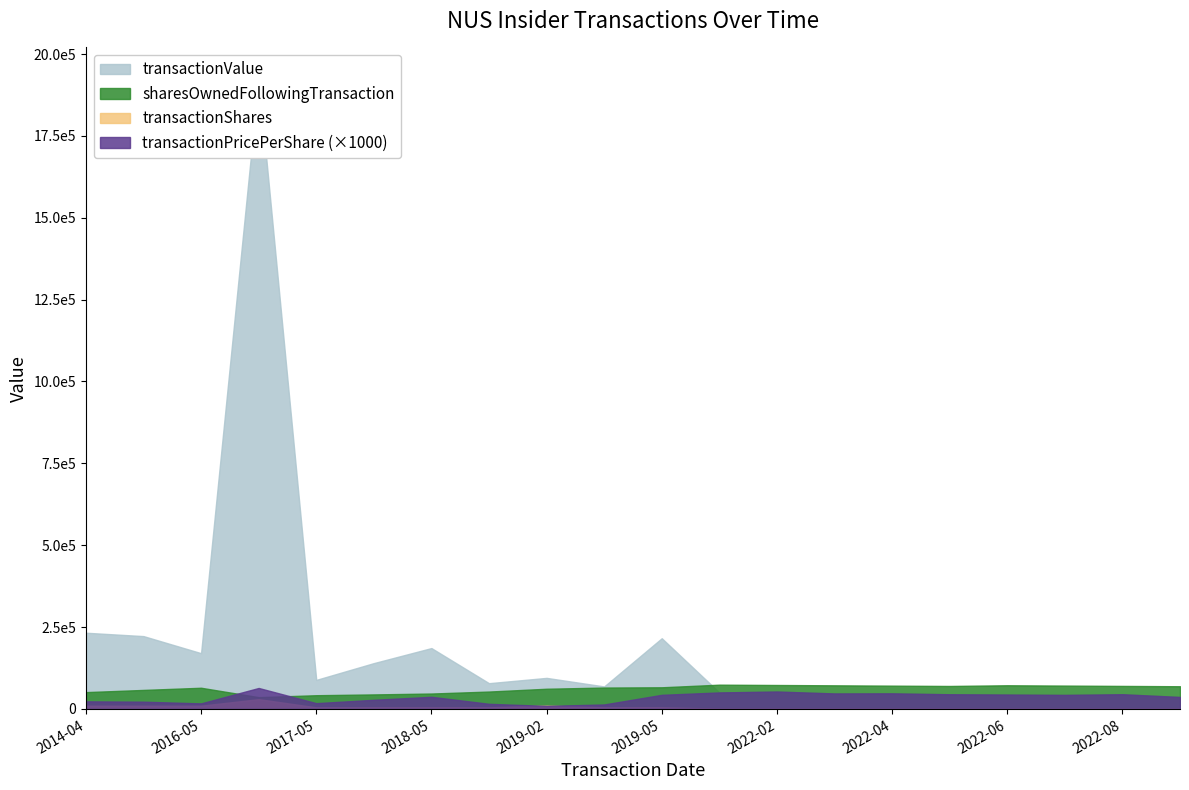

What is the total value across all series at 2022-04-22?

119981.7